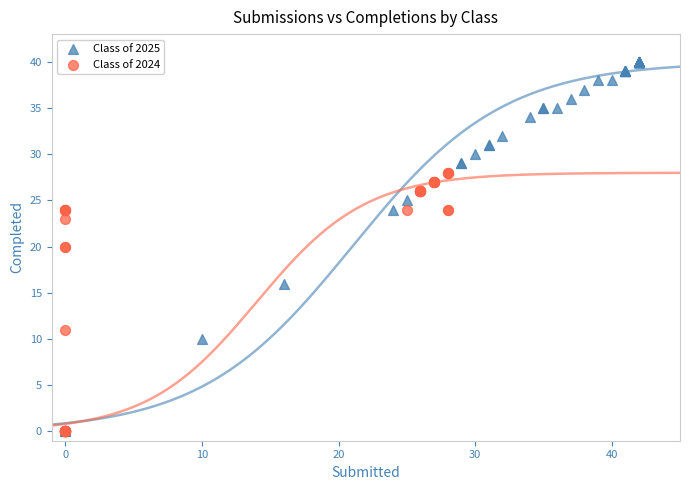

Which series has the largest Y range (max minus min)?

Class of 2025